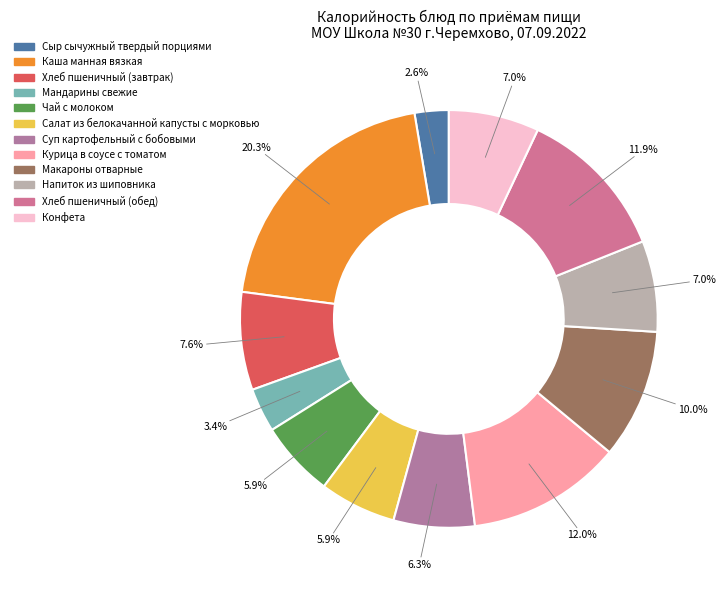

True or false: Курица в соусе с томатом accounts for 12% of the total.

True